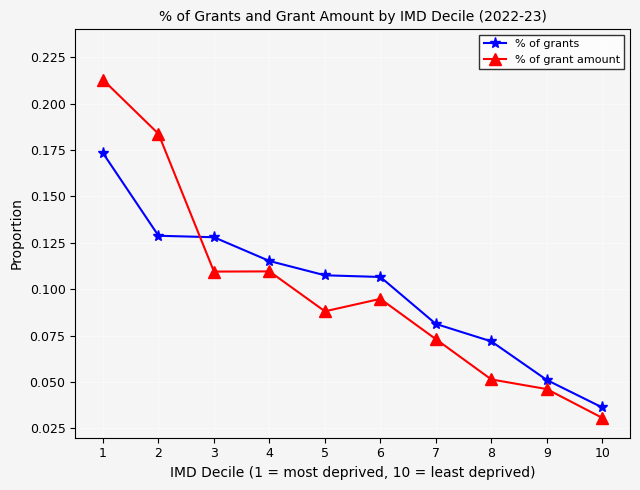

Count the % of grants values in the range 0 to 1.

10